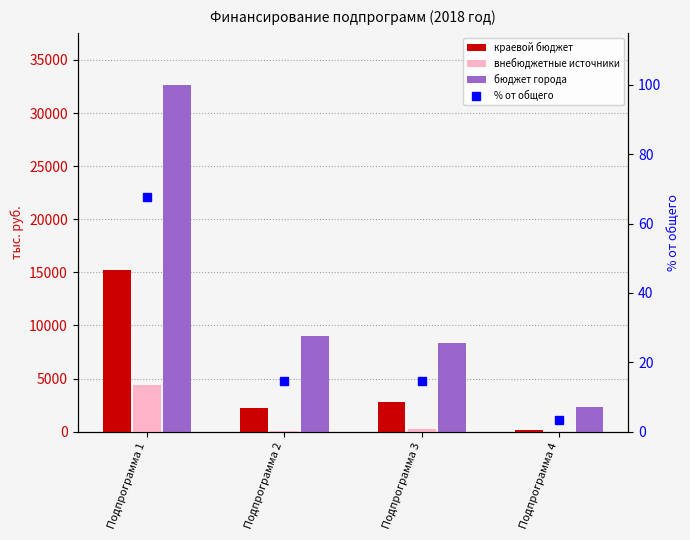

List the series in order of their peak value, lowest first.

% от общего, внебюджетные источники, краевой бюджет, бюджет города